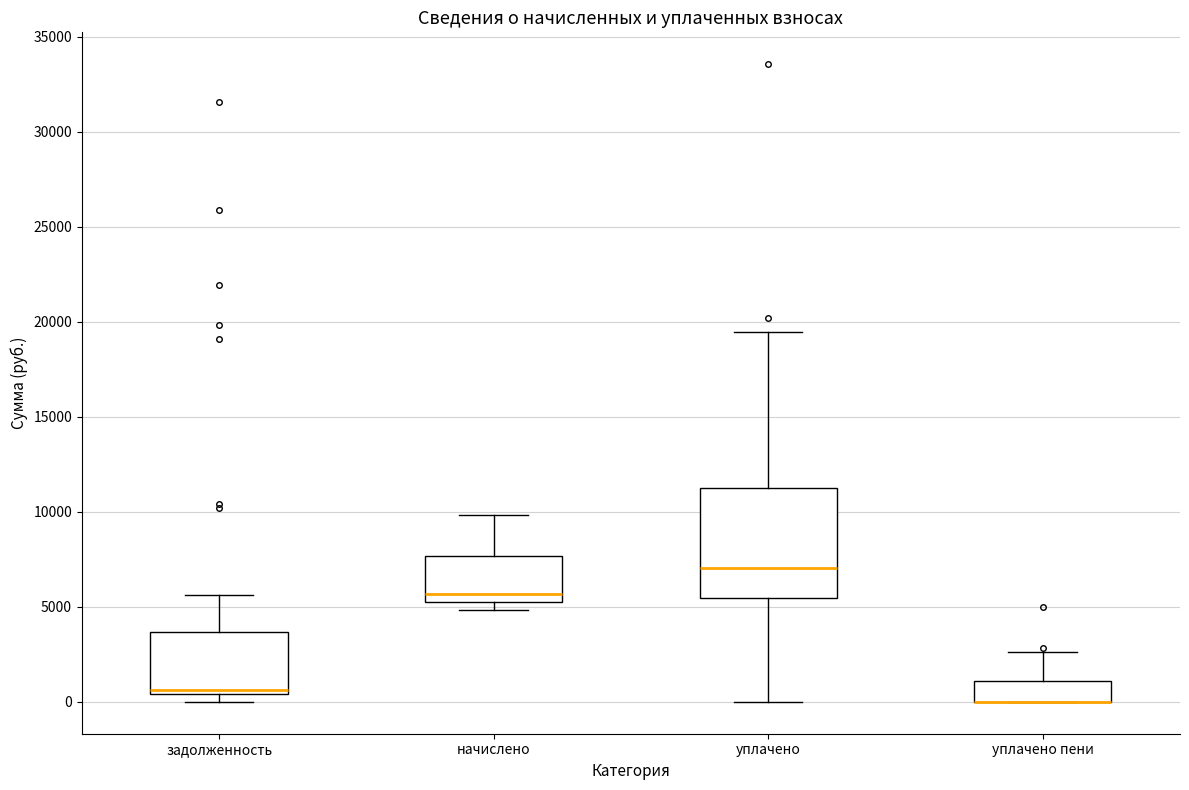

Which box is the tallest, from its lower edge to its upper edge?

уплачено